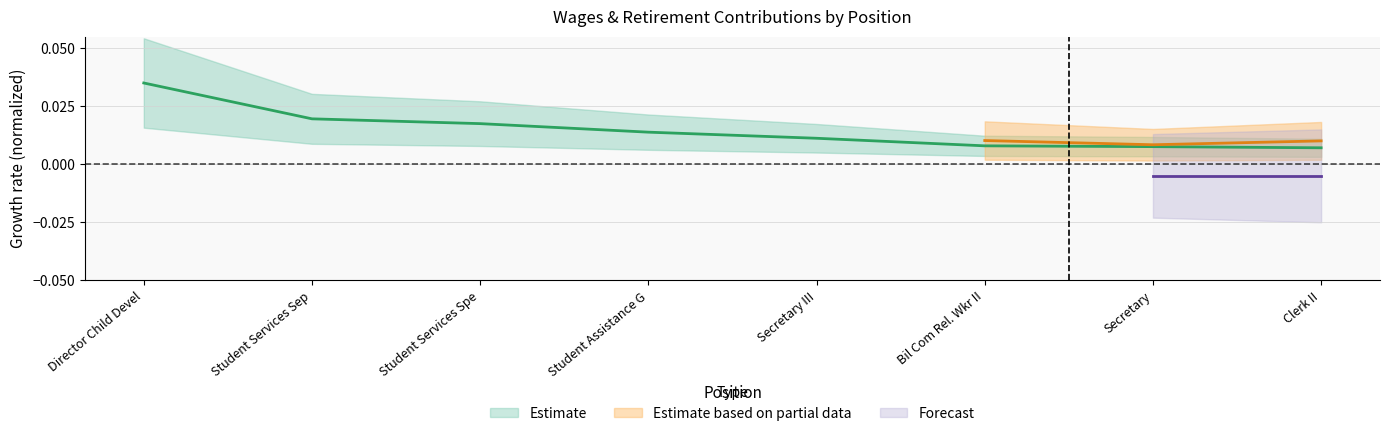

The value at Student Services Sep is 0.0. True or false?

False